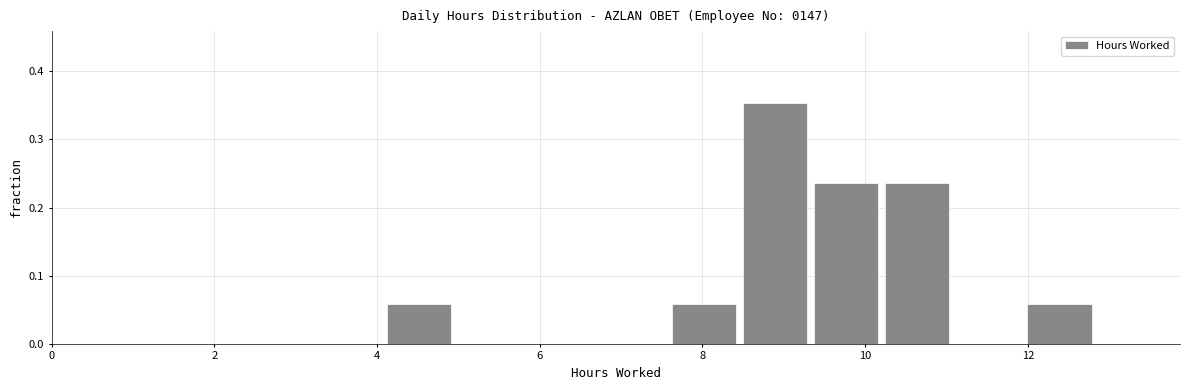

Reading left to right, transcribe this chart: for each bar, give the range it covers on the x-axis and its height. Neither the bar edges nor the heights are printed on the chart, so give them approximately, as read against the axes.

4.2 to 5.0: 0.06
5.0 to 5.8: 0
5.8 to 6.8: 0
6.8 to 7.6: 0
7.6 to 8.4: 0.06
8.4 to 9.4: 0.35
9.4 to 10.2: 0.24
10.2 to 11.2: 0.24
11.2 to 12.0: 0
12.0 to 12.8: 0.06